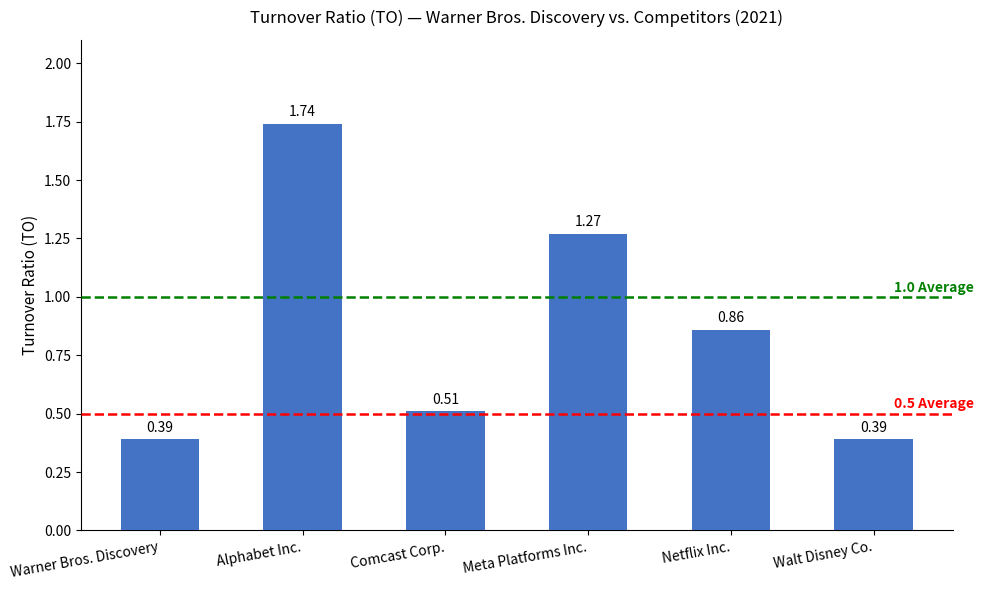

Does the chart contain stacked bars?

No